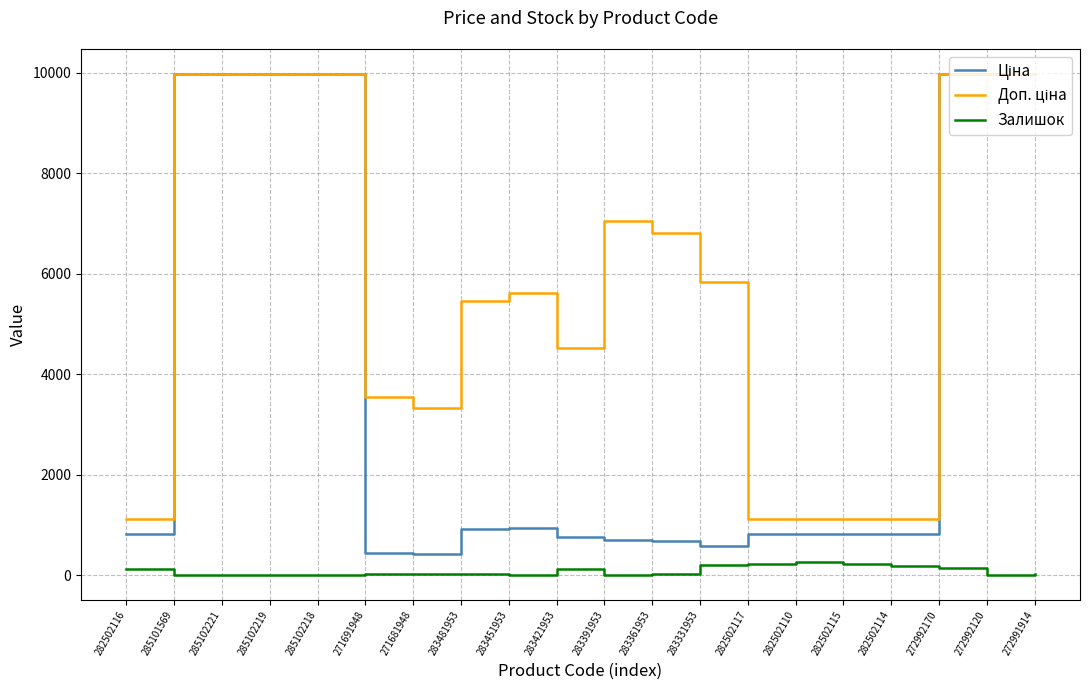

True or false: Залишок has a value of 2.0 at 283451953.

True